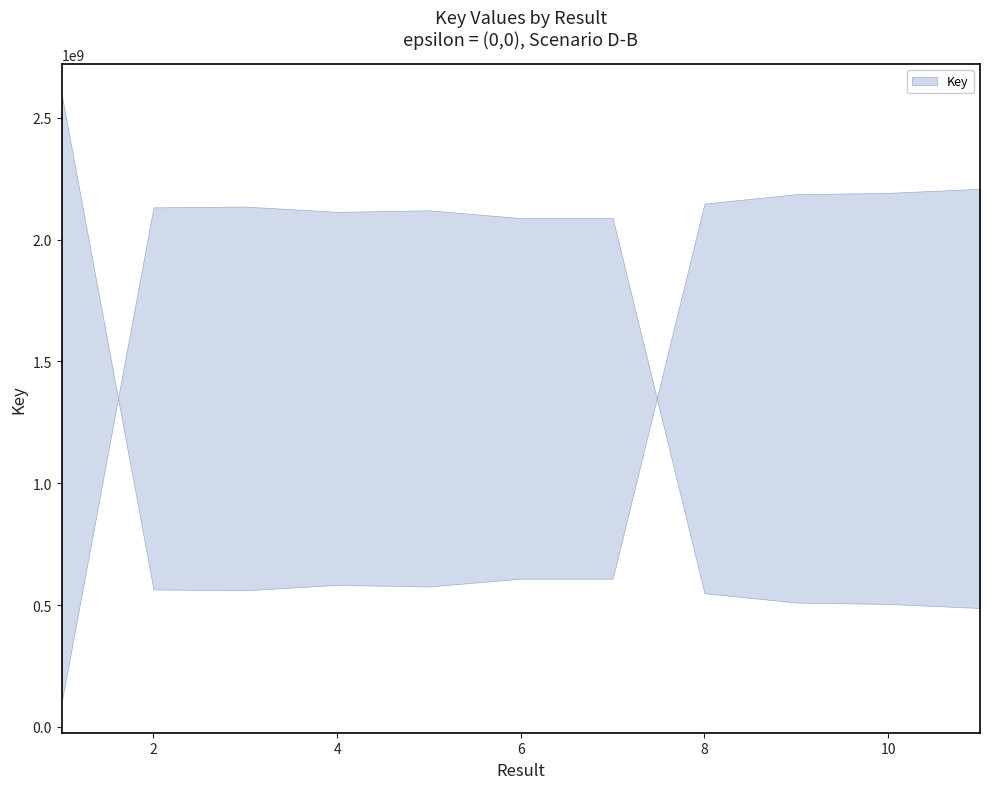

Where is the data nearest to the value 1118531198?

8